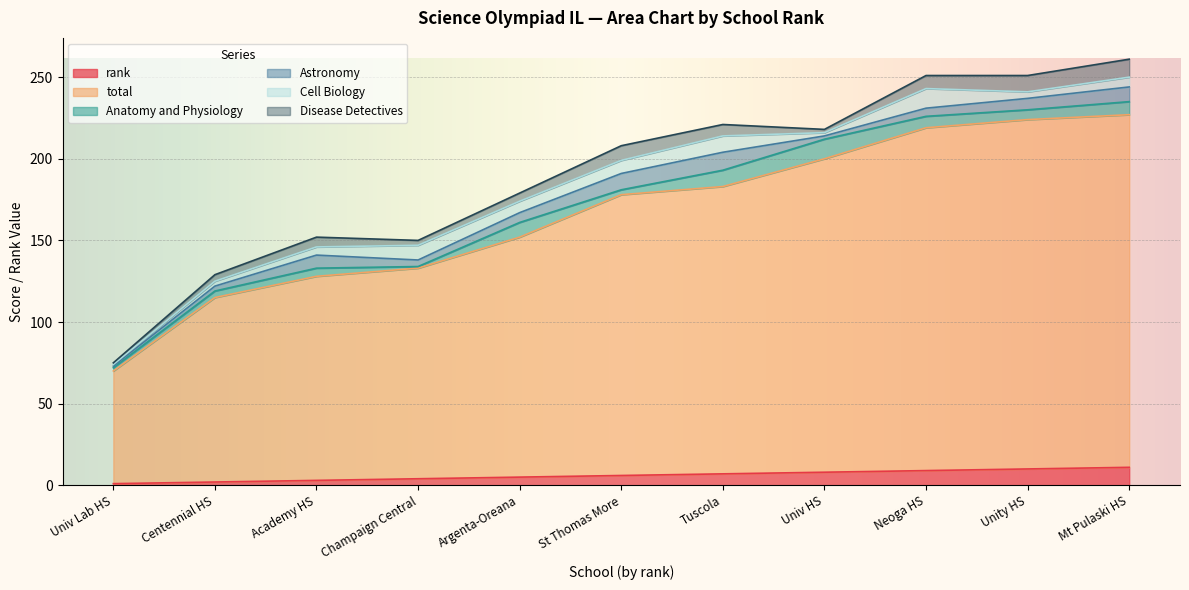

What is the difference between the maximum and second lowest values in the Cell Biology series?

10